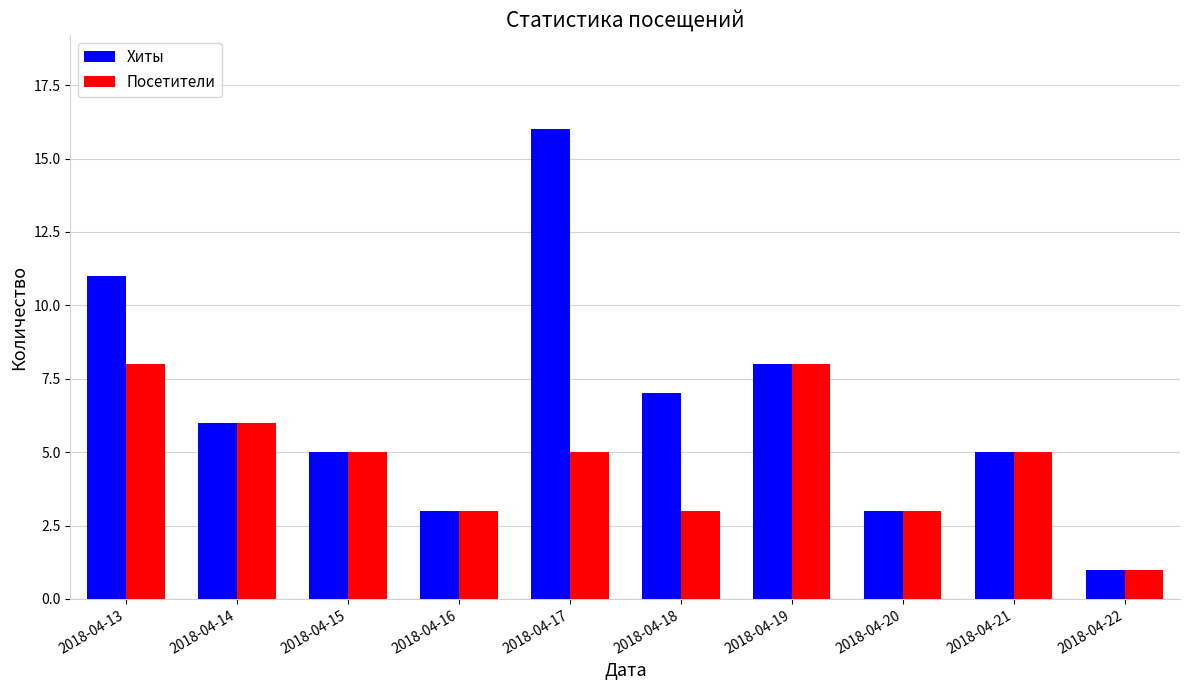

Which series has the largest range (max minus min)?

Хиты